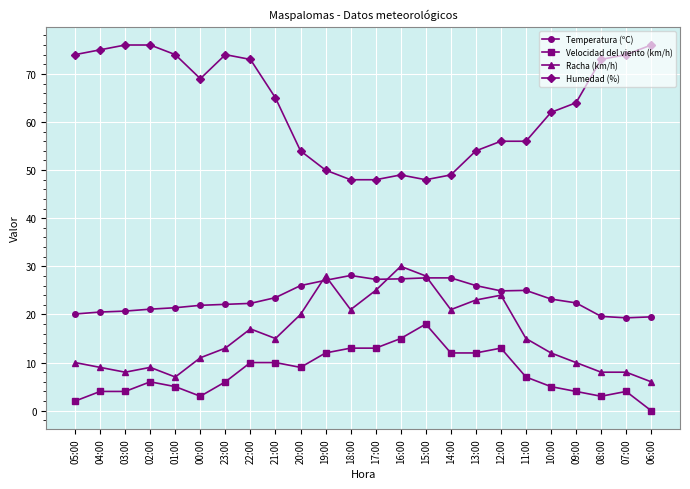

What is the maximum value for Humedad (%)?

76.0